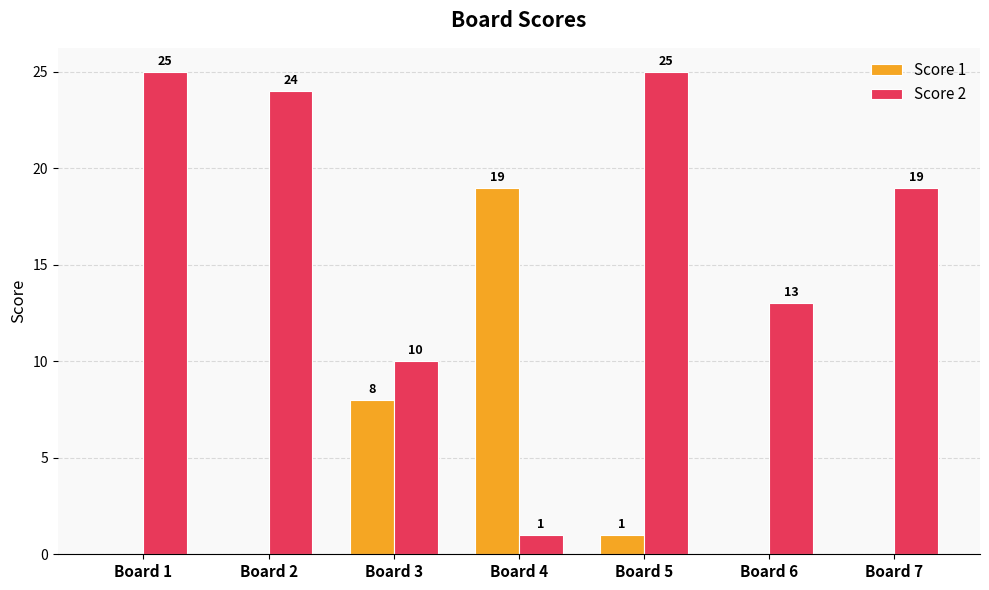

What is the total value across all series at Board 7?

19